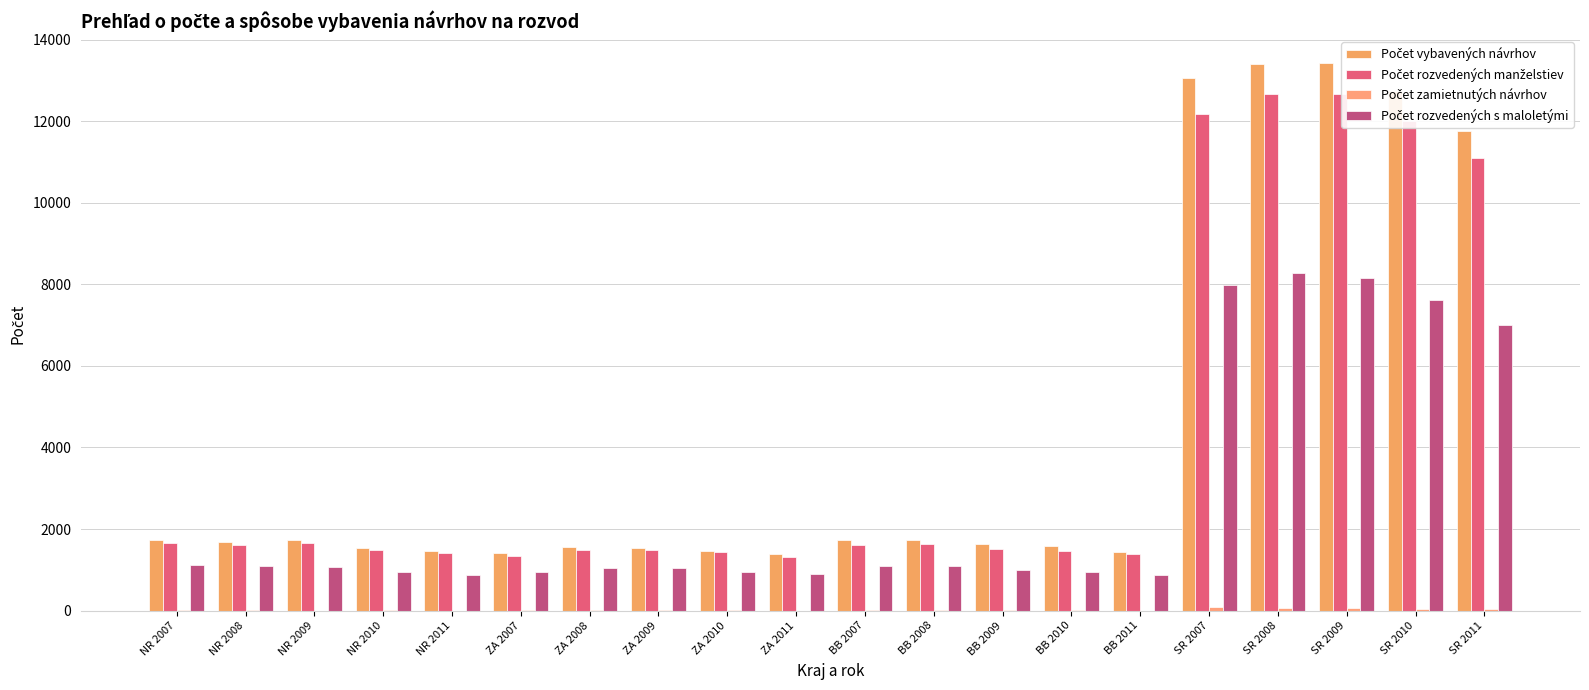

At which category does the chart reach its peak across all series?

SR 2009